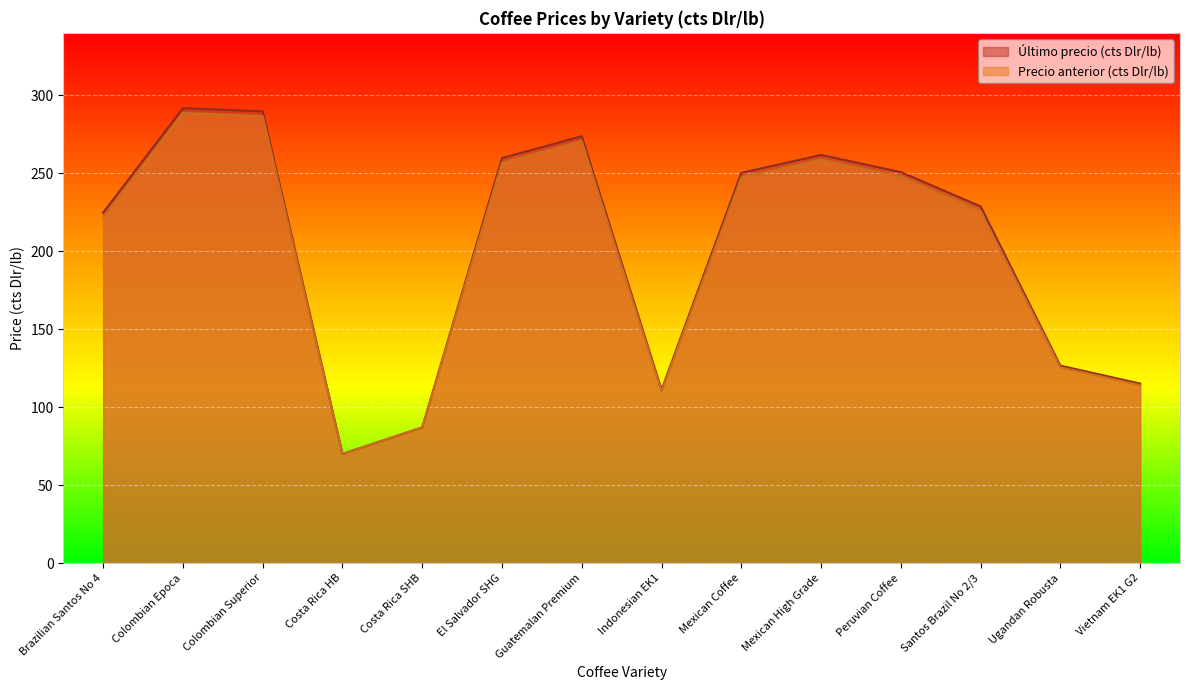

At which category does Último precio (cts Dlr/lb) reach its first local valley?

Costa Rica HB